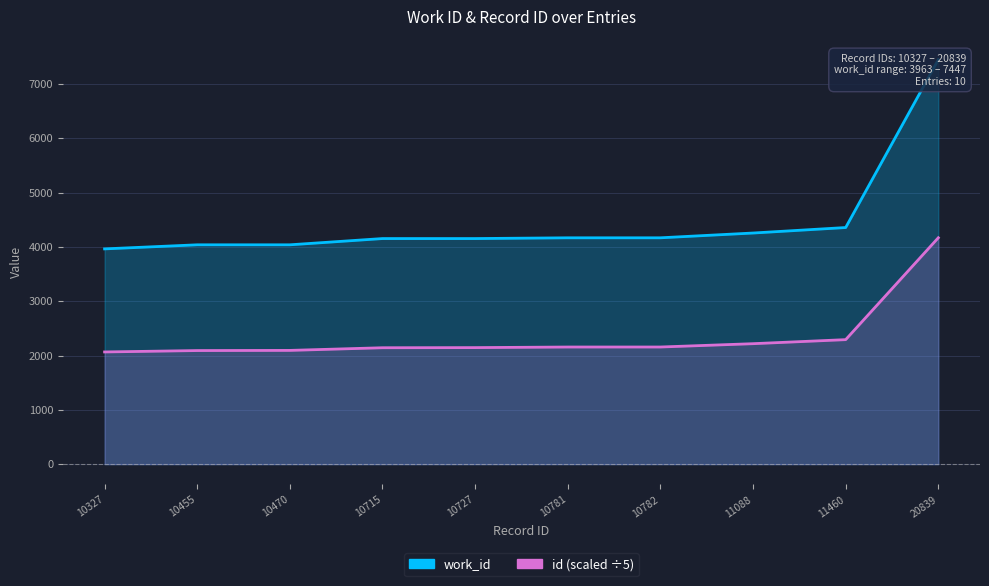

At which category is the sum across all series the highest?

20839